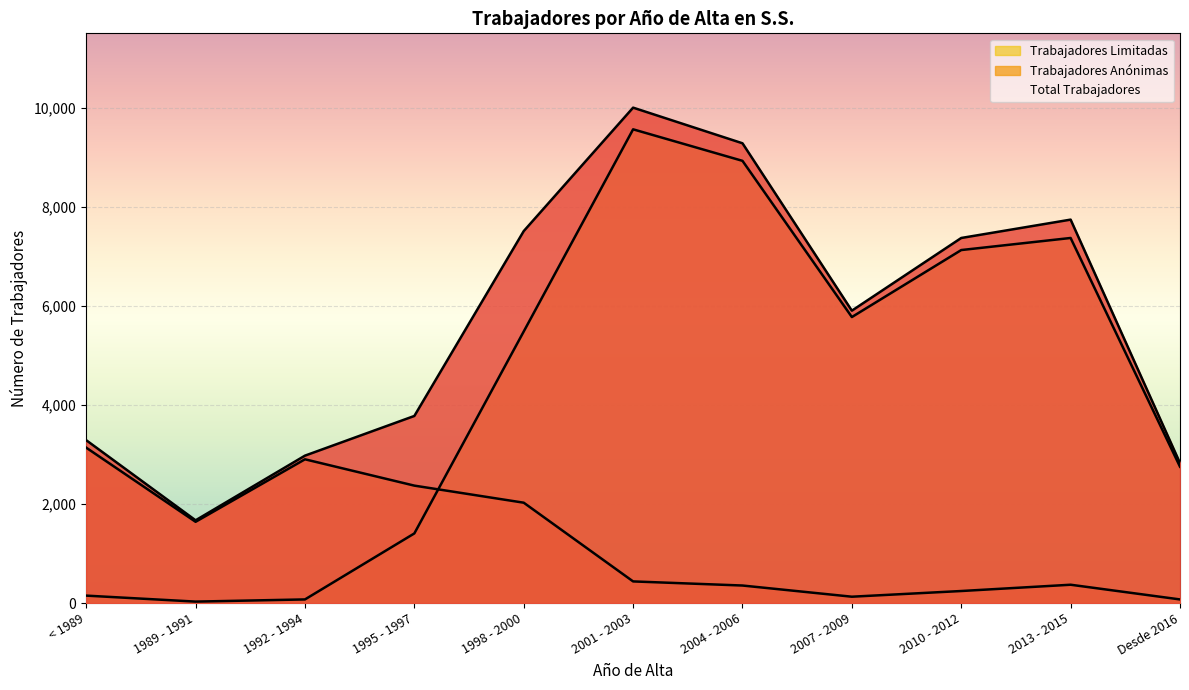

What is the minimum value for Trabajadores Anónimas?

74